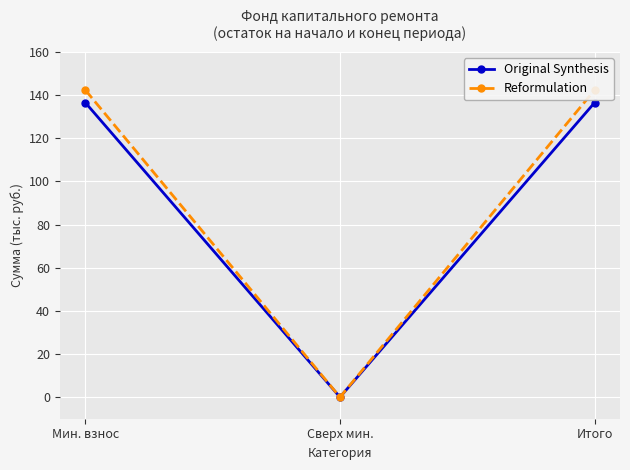

What are all the series names shown in the legend?

Original Synthesis, Reformulation